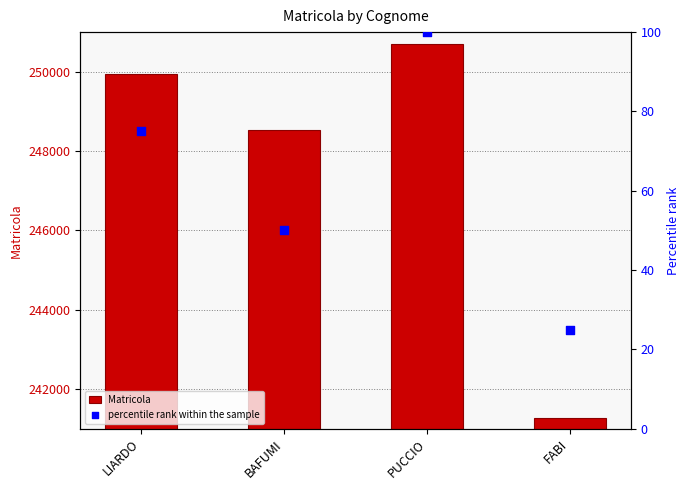

Which series has the largest total across all categories?

Matricola